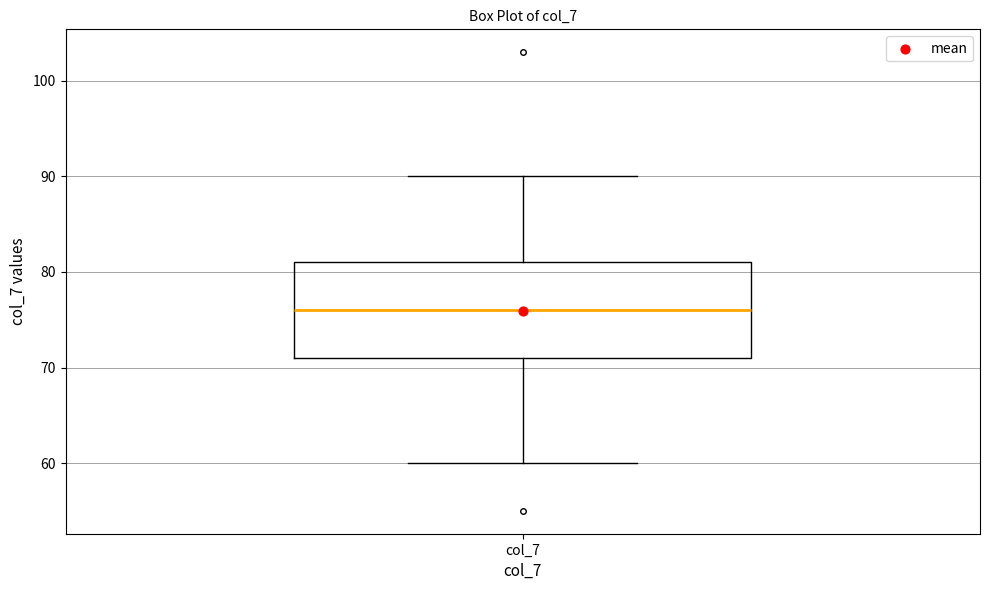

Transcribe this box plot: give where the median line is, the range the box spans, and where the two whiskers end, as read against the y-axis. The values are not printed on the chart, so give them approximately, as read against the axis.

median 76, box 71 to 81, whiskers 60 to 90